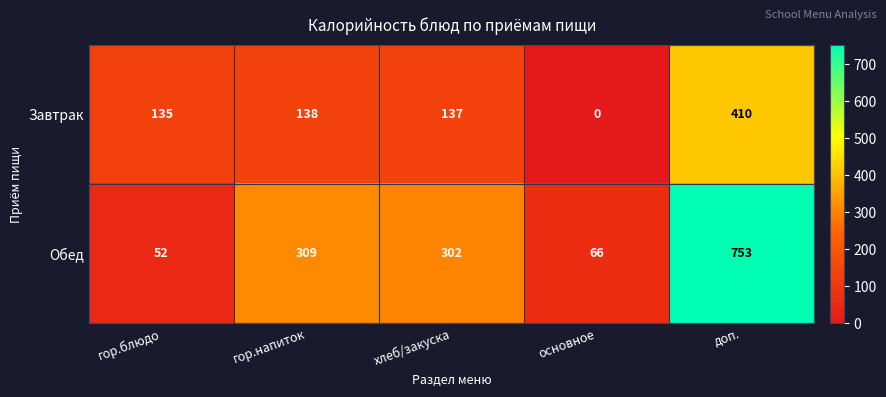

What is the sum of the Обед values at хлеб/закуска and гор.напиток?

611